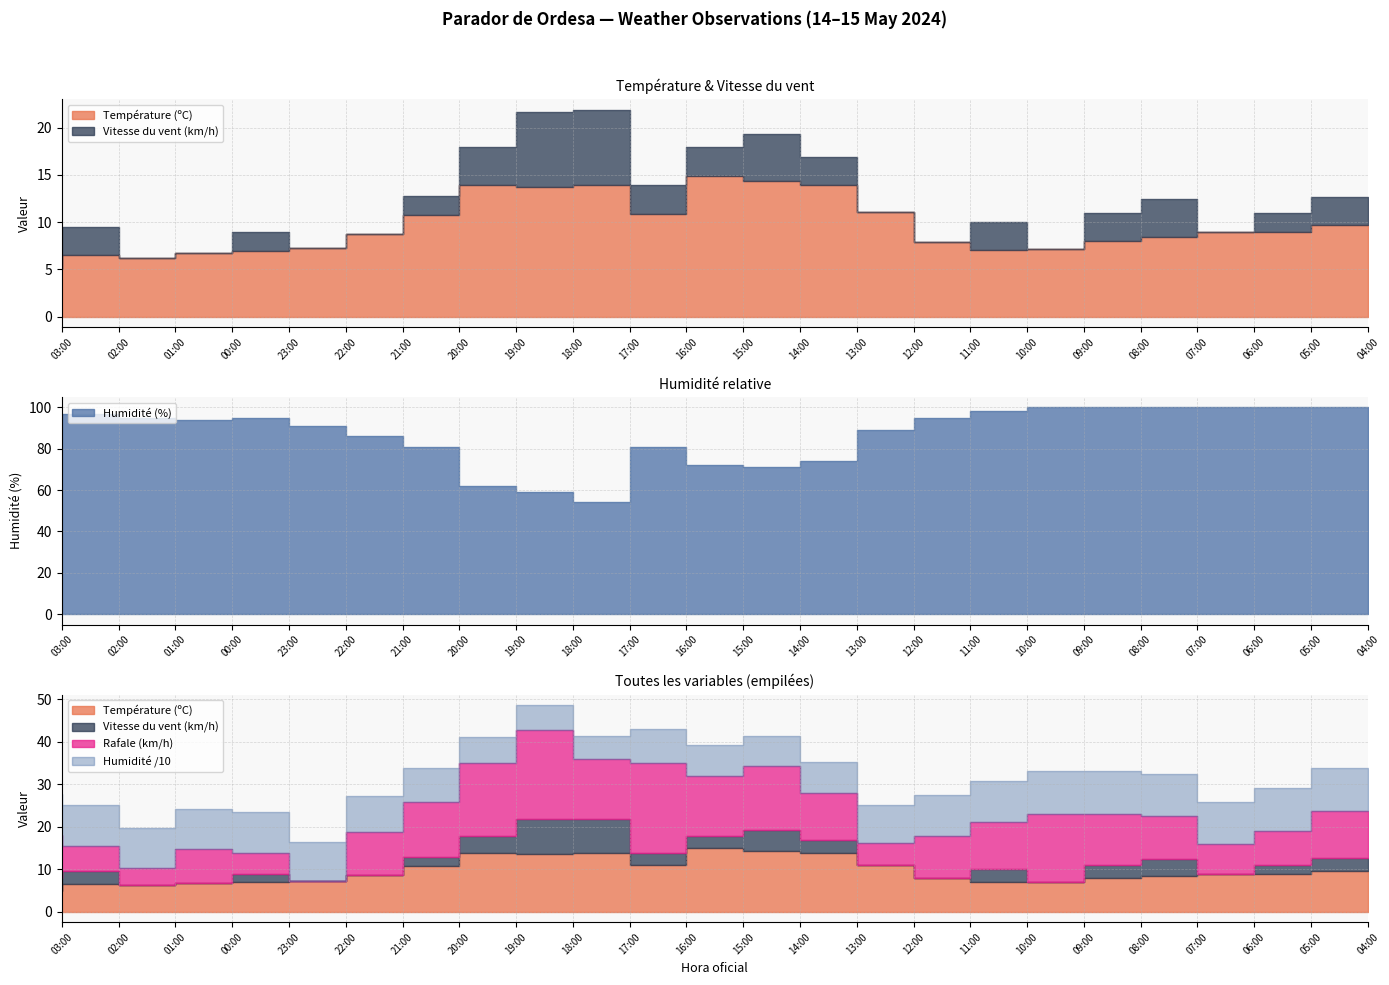

Which series changed the most between 21:00 and 19:00?

Humidité (%)